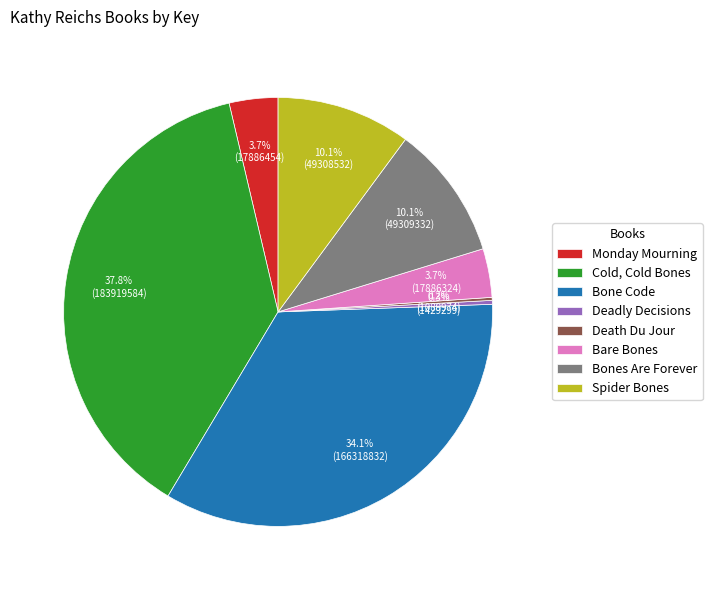

Is it true that Deadly Decisions is 7% of the pie?

False